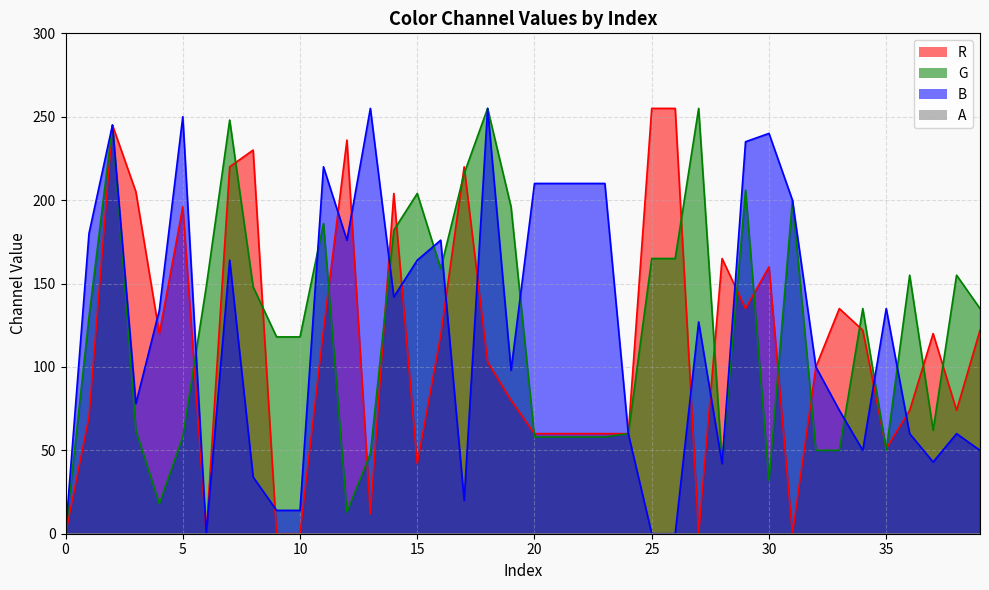

What is the difference between the second highest and minimum values in the G series?

255